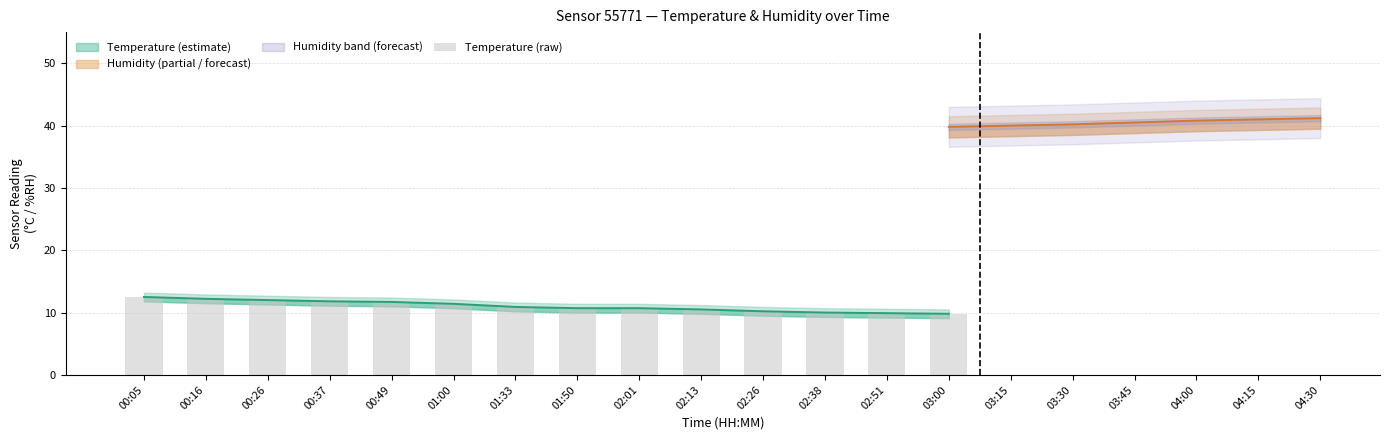

At which category does the chart reach its minimum across all series?

03:00